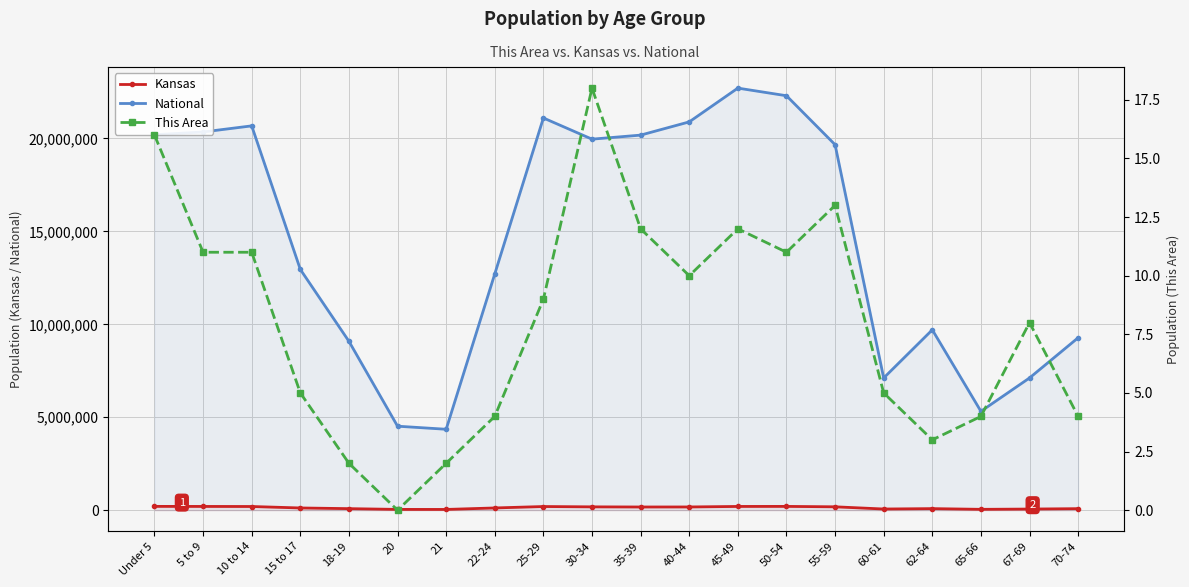

Where is the first local minimum for Kansas?

21